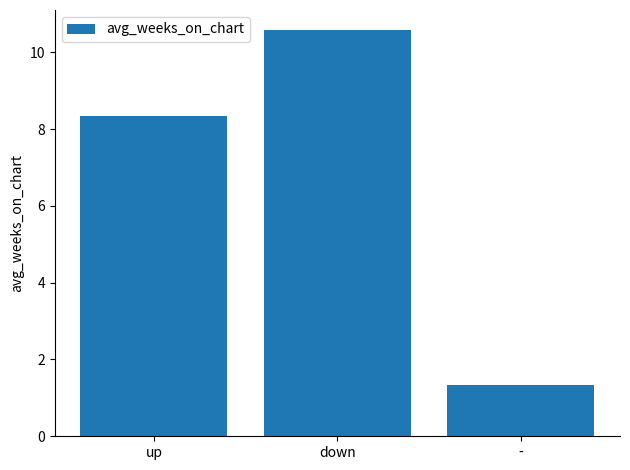

What value does the data have at up?

8.3